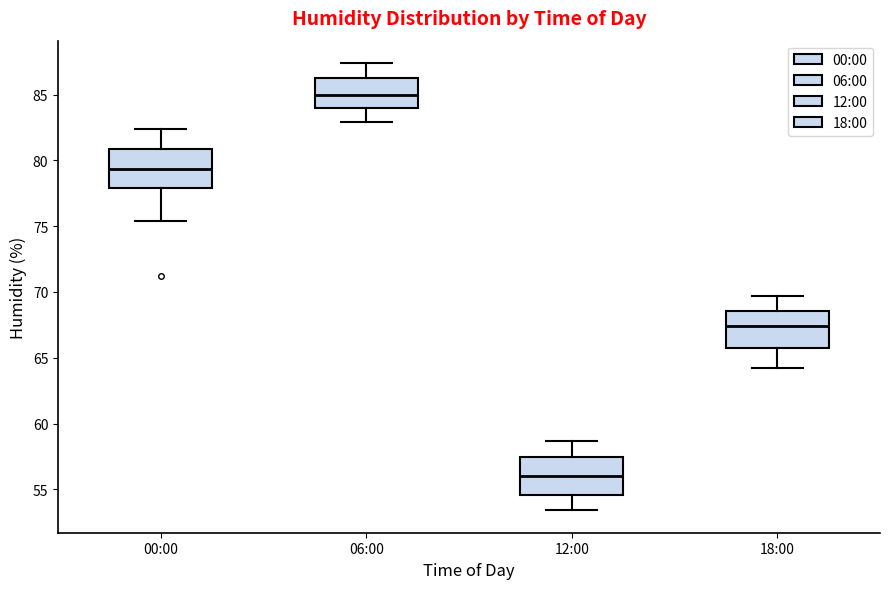

Reading left to right, read every box against the y-axis: the position of its median line, the range the box covers, and the ends of its whiskers. The values are not printed on the chart, so give them approximately, as read against the axis.

00:00: median 79.5, box 78.0 to 81.0, whiskers 75.5 to 82.5
06:00: median 85.0, box 84.0 to 86.5, whiskers 83.0 to 87.5
12:00: median 56.0, box 54.5 to 57.5, whiskers 53.5 to 58.5
18:00: median 67.5, box 65.5 to 68.5, whiskers 64.0 to 69.5